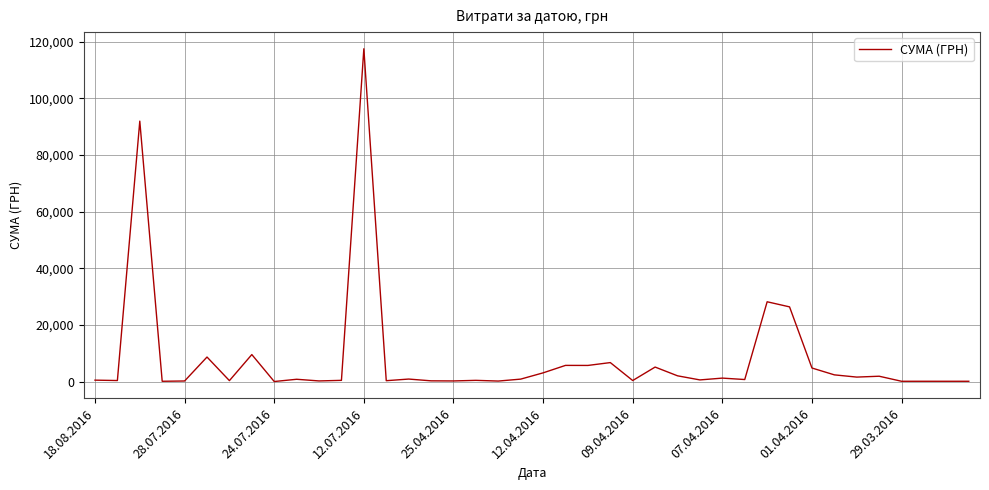

What is the maximum value shown in the chart?

117568.8